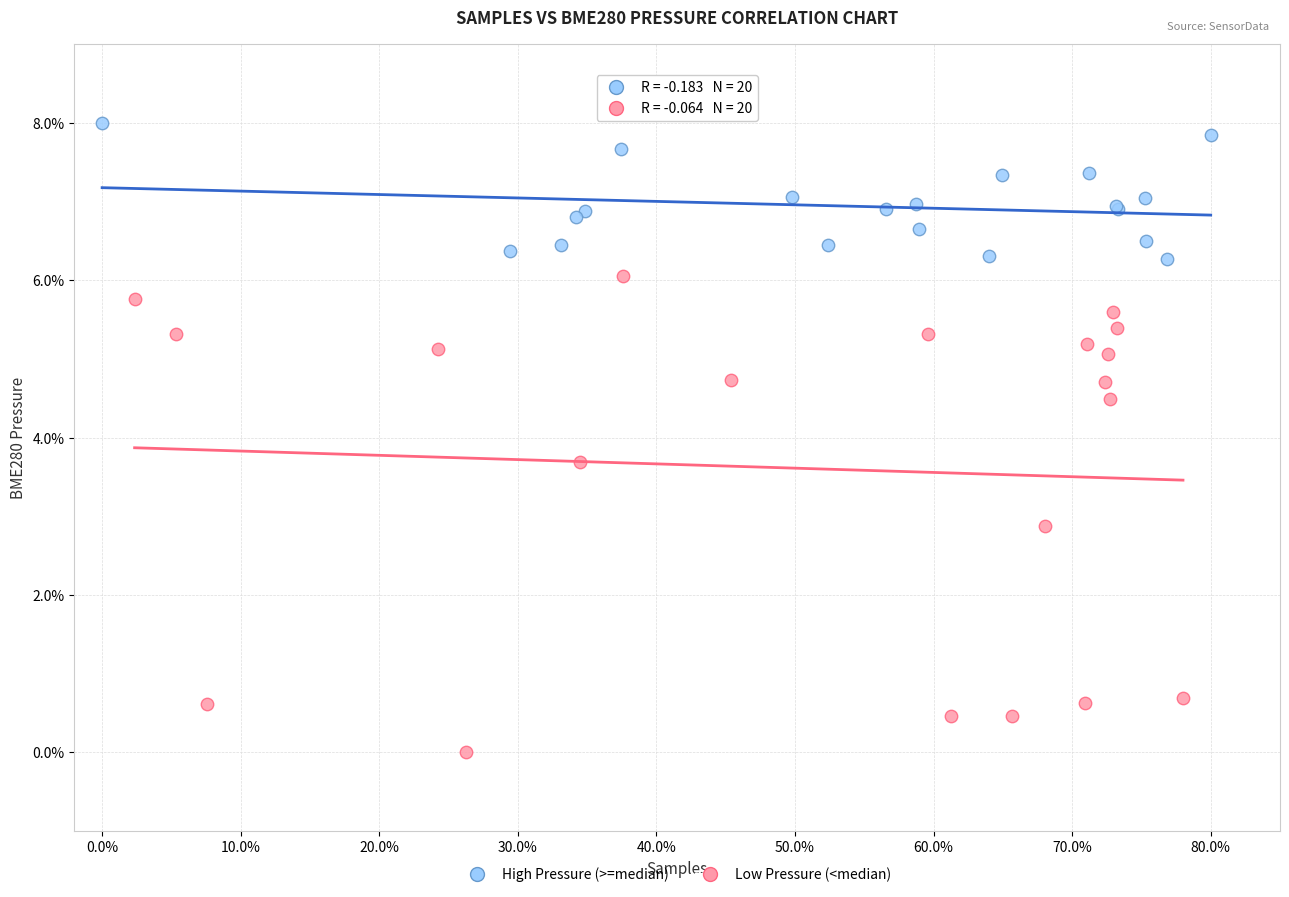

What are all the series names shown in the legend?

High Pressure (>=median), Low Pressure (<median)